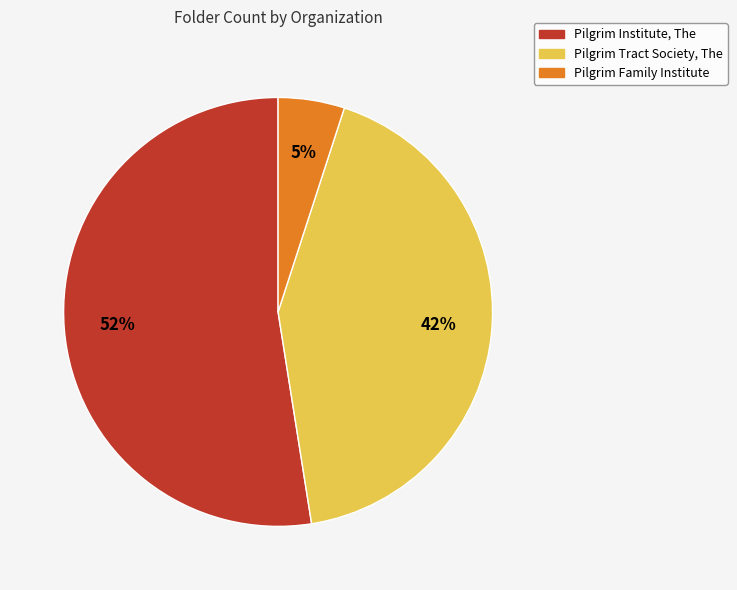

To the nearest percent, what is the difference between the Pilgrim Institute, The and Pilgrim Tract Society, The slice percentages?

10%